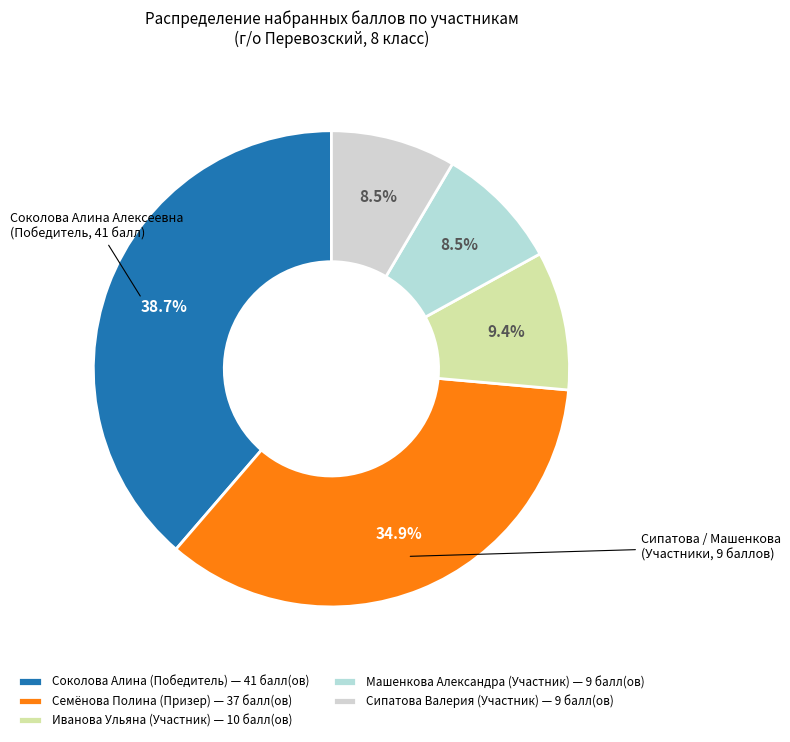

Is there any slice that represents more than half of the pie?

No